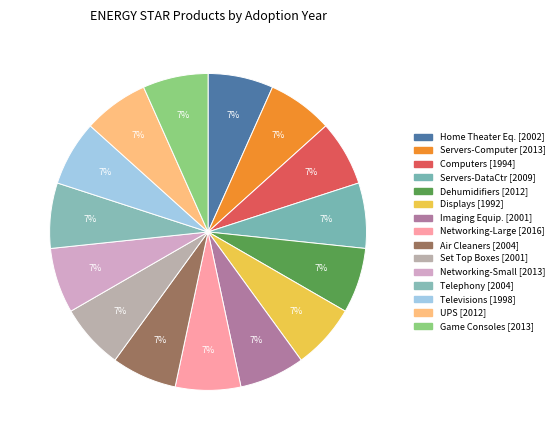

Rank the categories by value from lowest to highest.

Displays [1992], Computers [1994], Televisions [1998], Imaging Equipment [2001], Set Top Boxes [2001], Home Theater Equipment [2002], Air Cleaners [2004], Telephony [2004], Servers (Data Center) [2009], Dehumidifiers [2012], Uninterruptable Power Supply [2012], Servers (Computer) [2013], Networking (Small) [2013], Game Consoles [2013], Networking (Large) [2016]